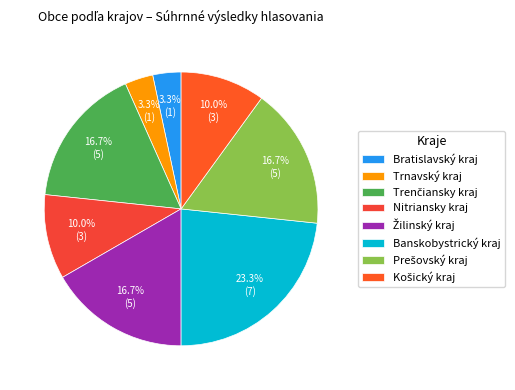

Is the sum of Prešovský kraj and Nitriansky kraj greater than half?

No